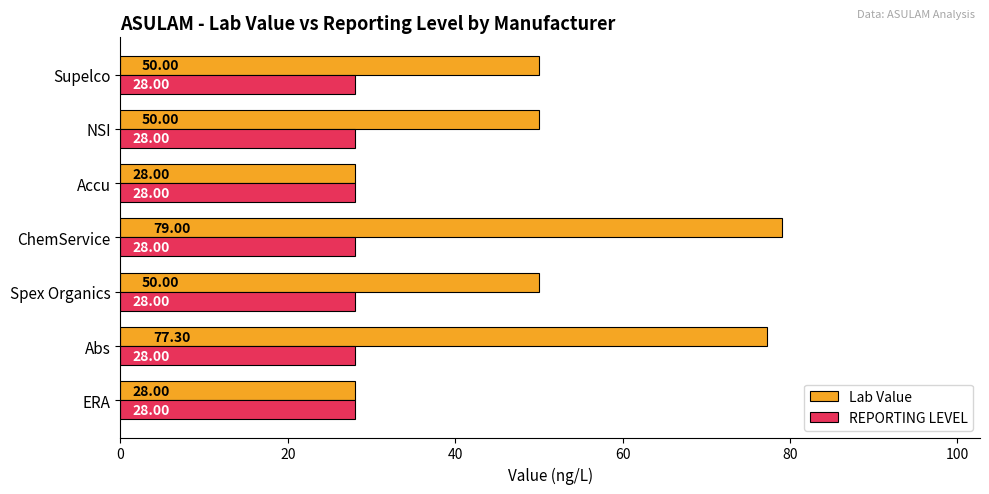

Which label corresponds to the largest value in the chart?

ChemService